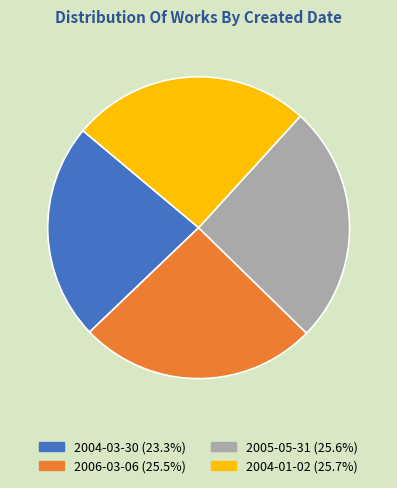

Do 2005-05-31 and 2004-03-30 together represent more than half of the pie?

No